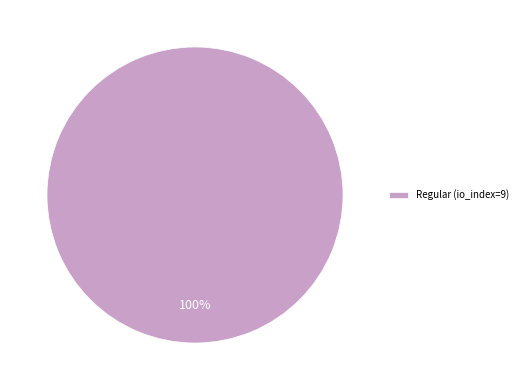

True or false: Regular (io_index=9) accounts for 92% of the total.

False